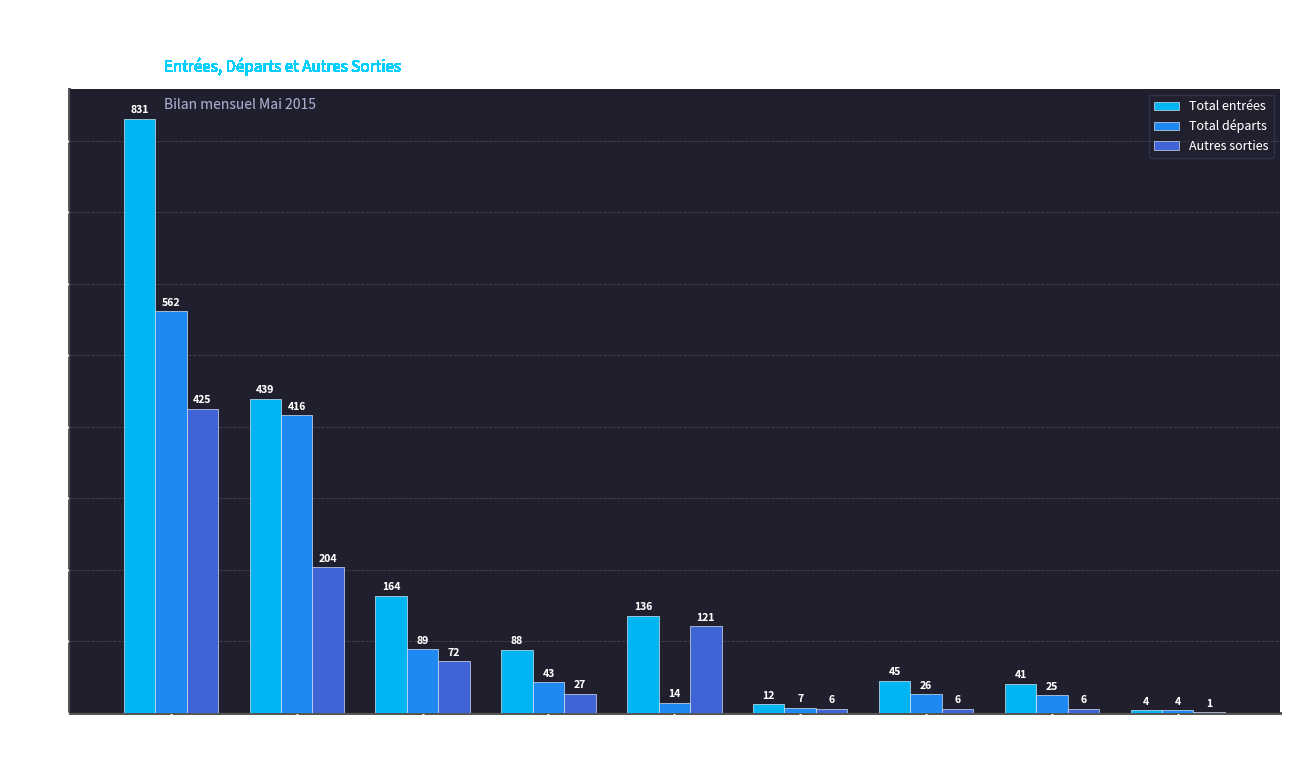

Which series has the largest total across all categories?

Total entrées